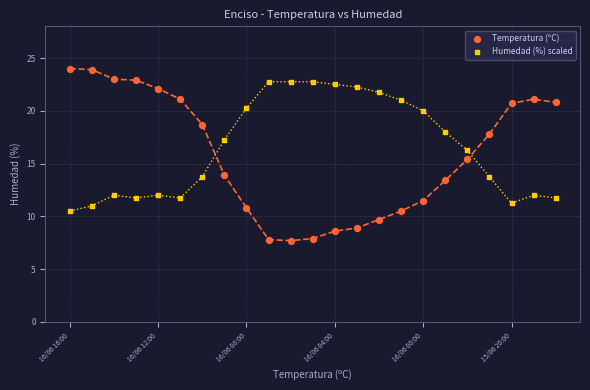

Which series contains the highest Y value?

Temperatura (ºC)